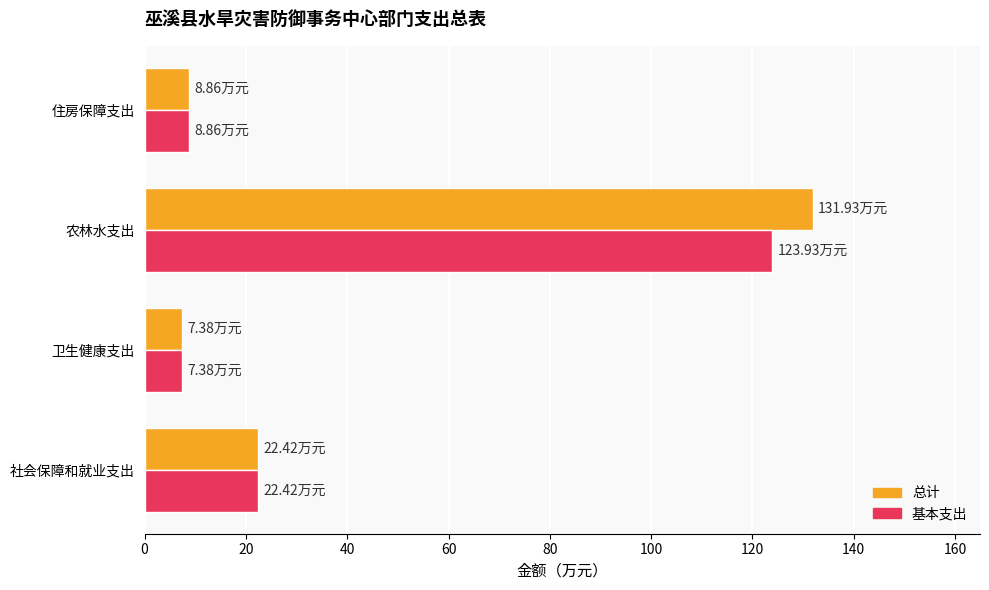

What is the sum of the 基本支出 values at 农林水支出 and 卫生健康支出?

131.3